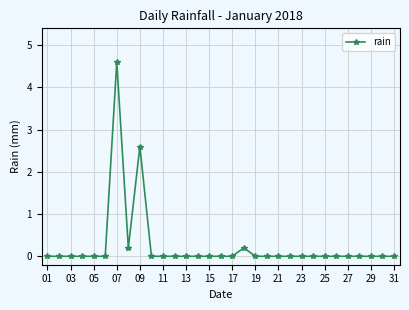

What is the greatest value displayed?

4.6